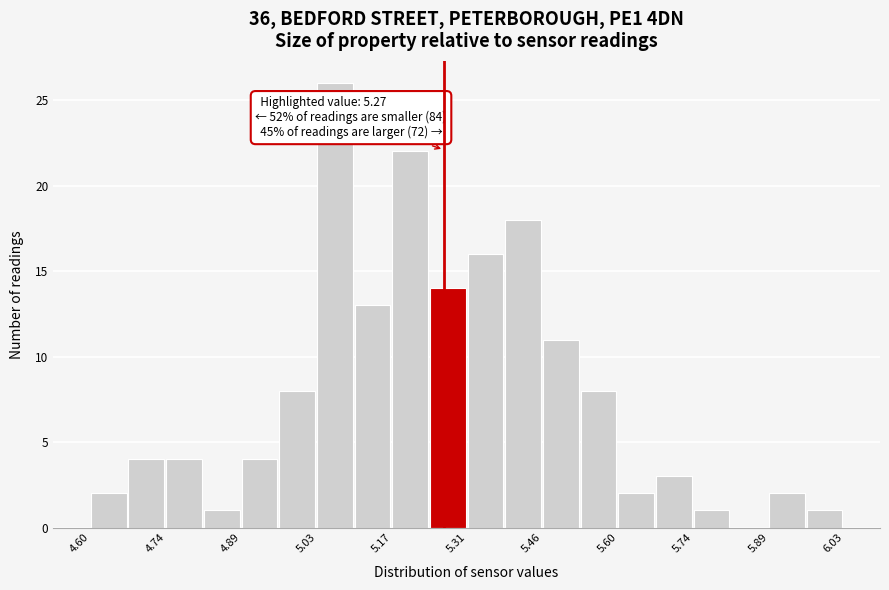

Around what value on the x-axis is the tallest bar? Give the approximate position of its centre, as read against the axis.

5.06